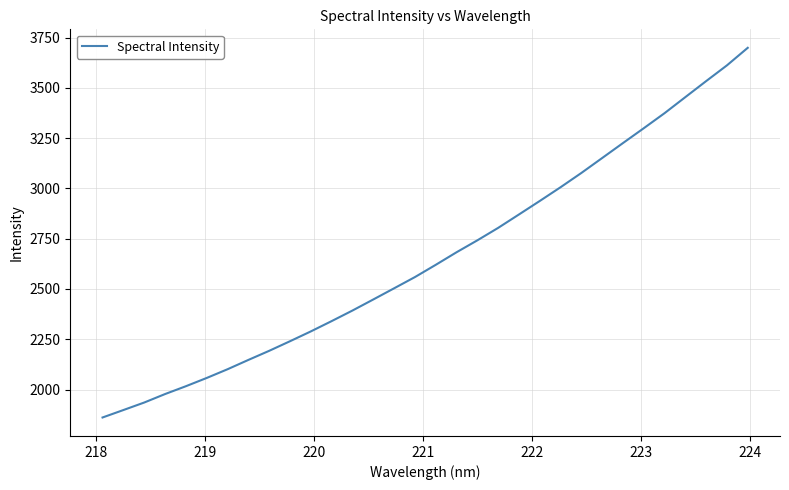

What is the maximum value shown in the chart?

3698.9